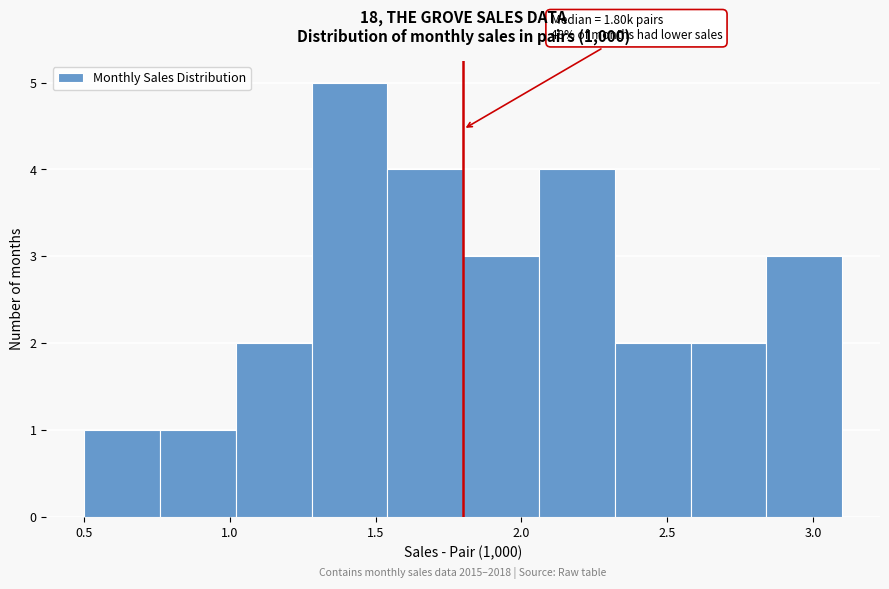

Which range on the x-axis has the tallest bar?

1.28 to 1.54